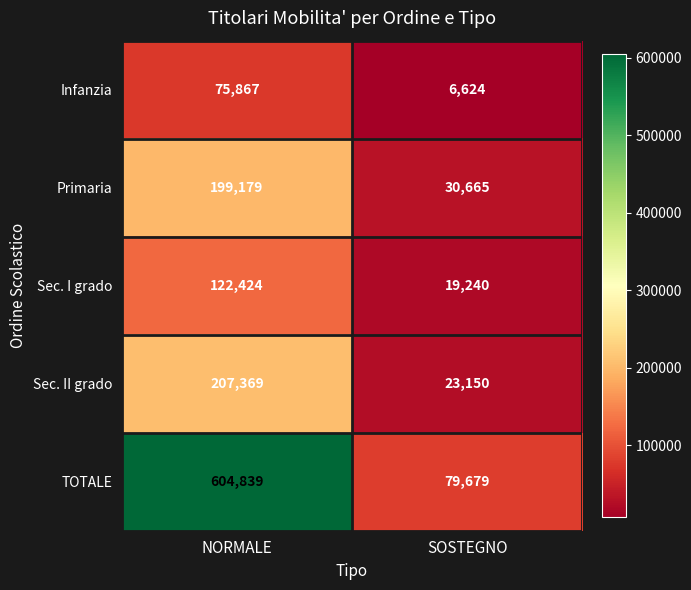

Reading left to right, transcribe all the data shown in this chart.

Infanzia: NORMALE=75867	SOSTEGNO=6624
Primaria: NORMALE=199179	SOSTEGNO=30665
Sec. I grado: NORMALE=122424	SOSTEGNO=19240
Sec. II grado: NORMALE=207369	SOSTEGNO=23150
TOTALE: NORMALE=604839	SOSTEGNO=79679